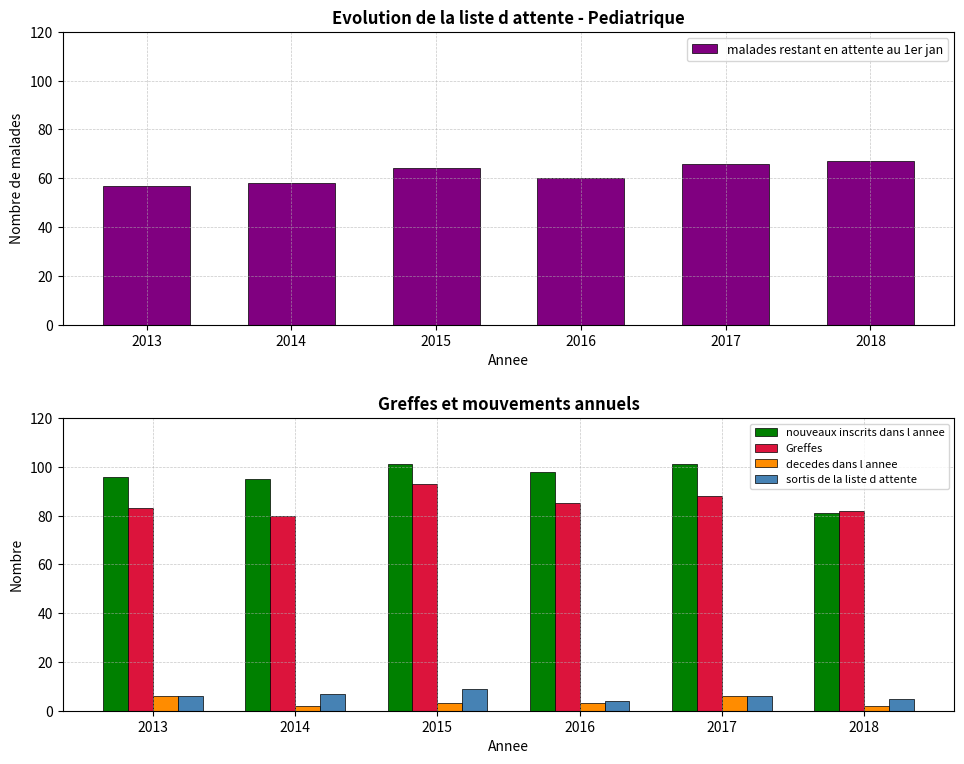

At which category does the chart reach its minimum across all series?

2014